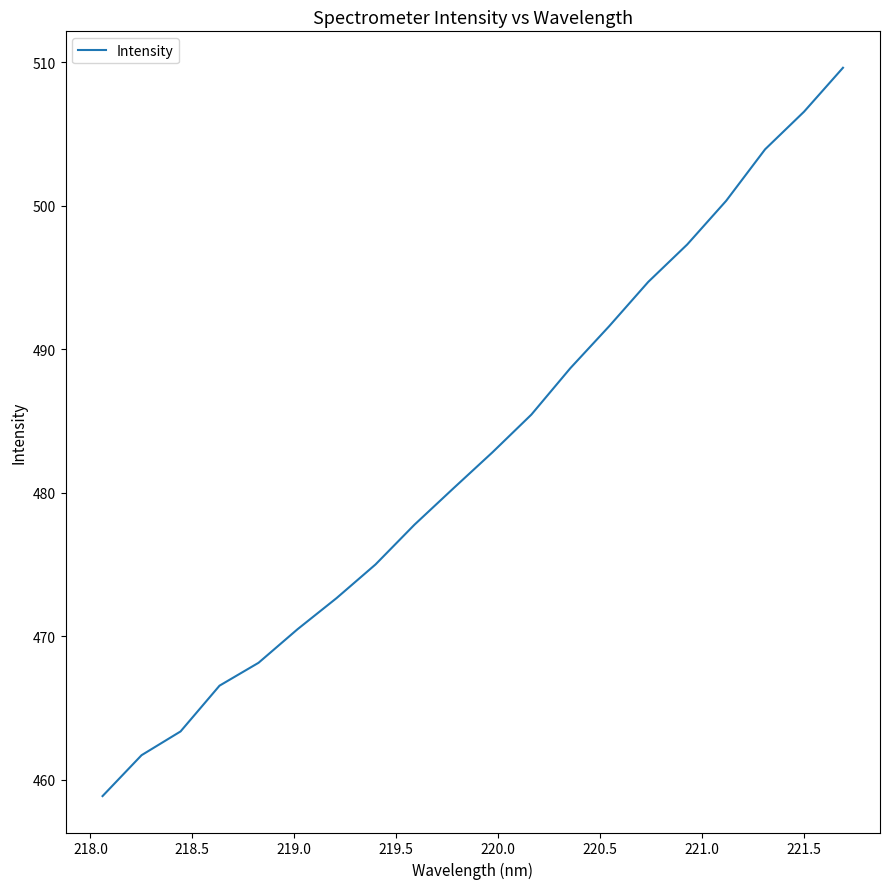

What is the minimum value shown in the chart?

458.9